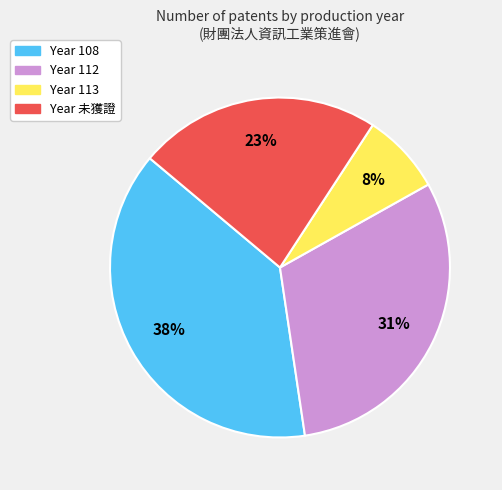

Does any single category account for the majority?

No